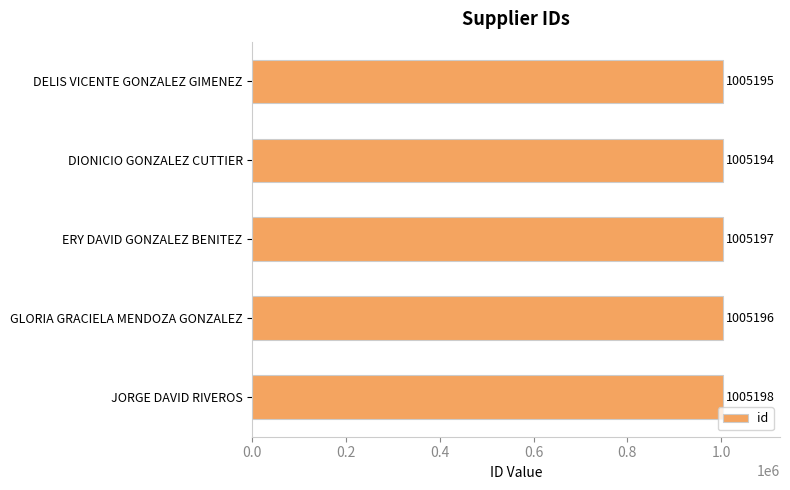

What is the value of the 3rd bar from the top?

1005197